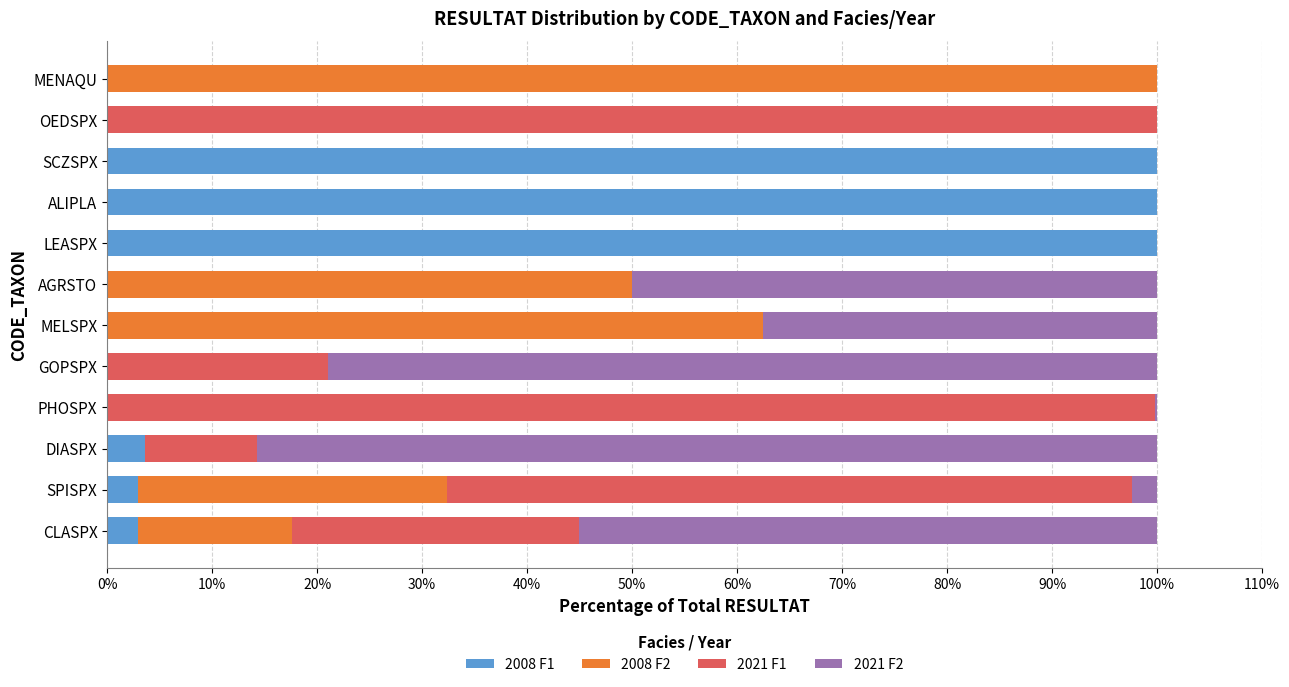

True or false: 2008 F1 has a value of 0.0 at MENAQU.

True